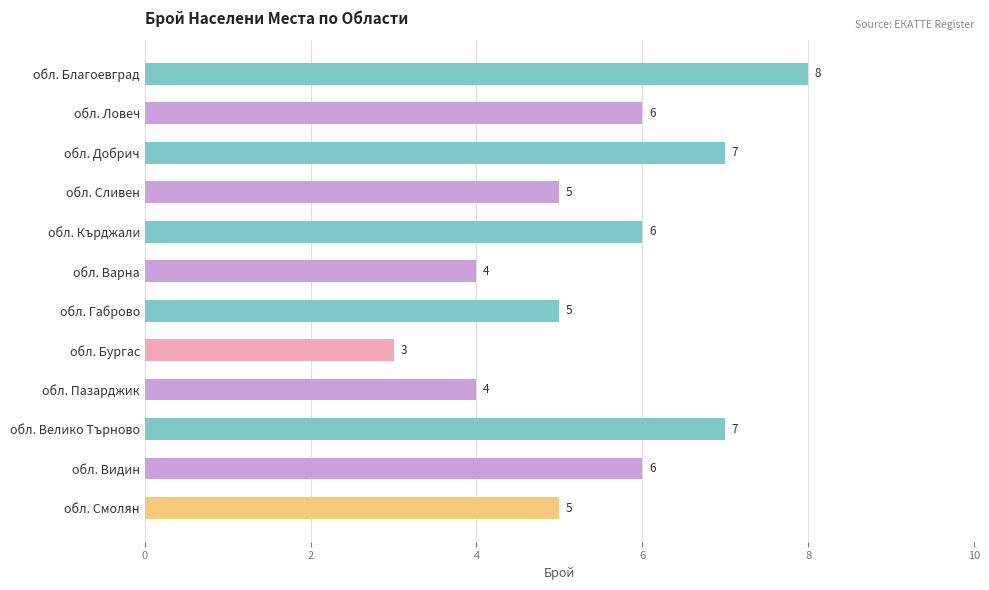

What position from the bottom is обл. Велико Търново?

3